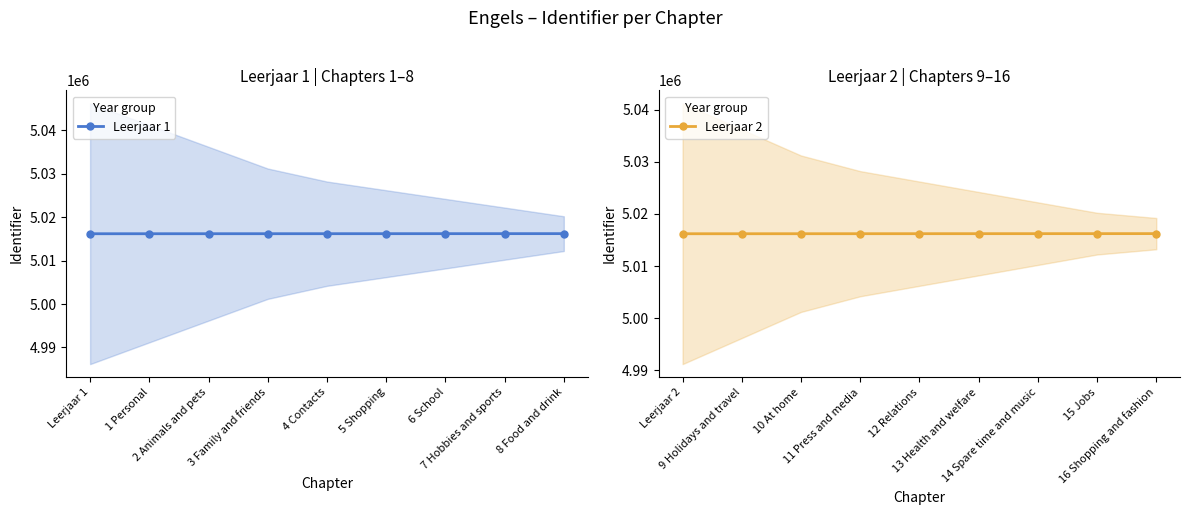

Reading right to left, transcribe all the data shown in this chart.

Leerjaar 1: 5016198	5016195	5016192	5016189	5016186	5016183	5016180	5016177	5016175
Leerjaar 2: 5016224	5016220	5016217	5016214	5016211	5016208	5016205	5016202	5016201